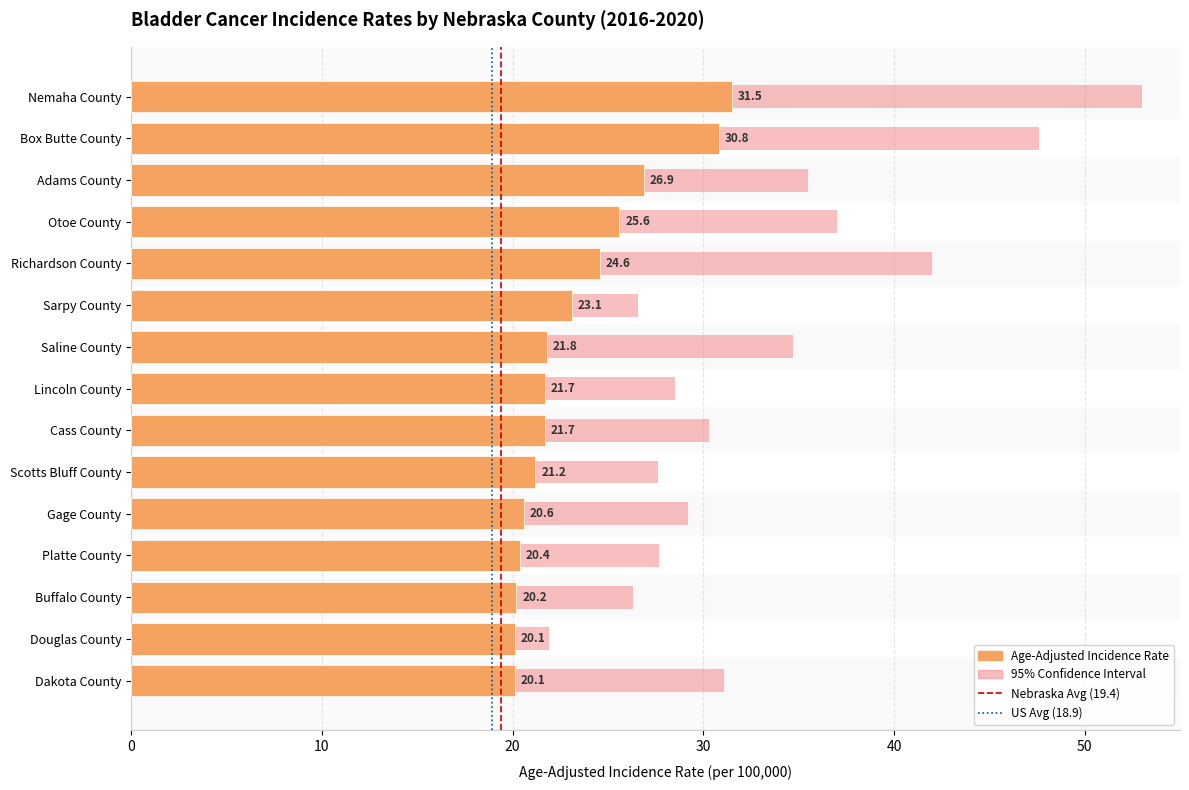

Is it true that Upper 95% CI equals 66.1 at Otoe County?

False